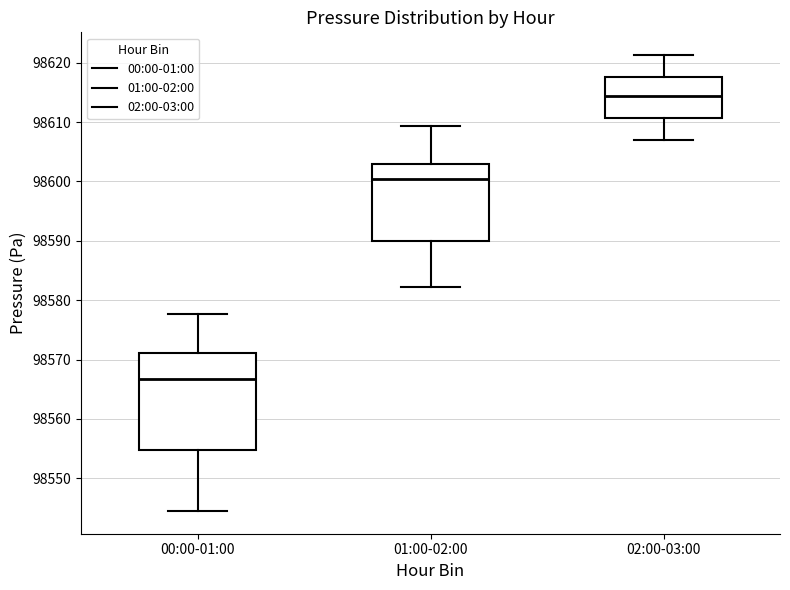

Reading left to right, read every box against the y-axis: the position of its median line, the range the box covers, and the ends of its whiskers. The values are not printed on the chart, so give them approximately, as read against the axis.

00:00-01:00: median 98567, box 98555 to 98571, whiskers 98545 to 98578
01:00-02:00: median 98600, box 98590 to 98603, whiskers 98582 to 98609
02:00-03:00: median 98614, box 98611 to 98618, whiskers 98607 to 98621